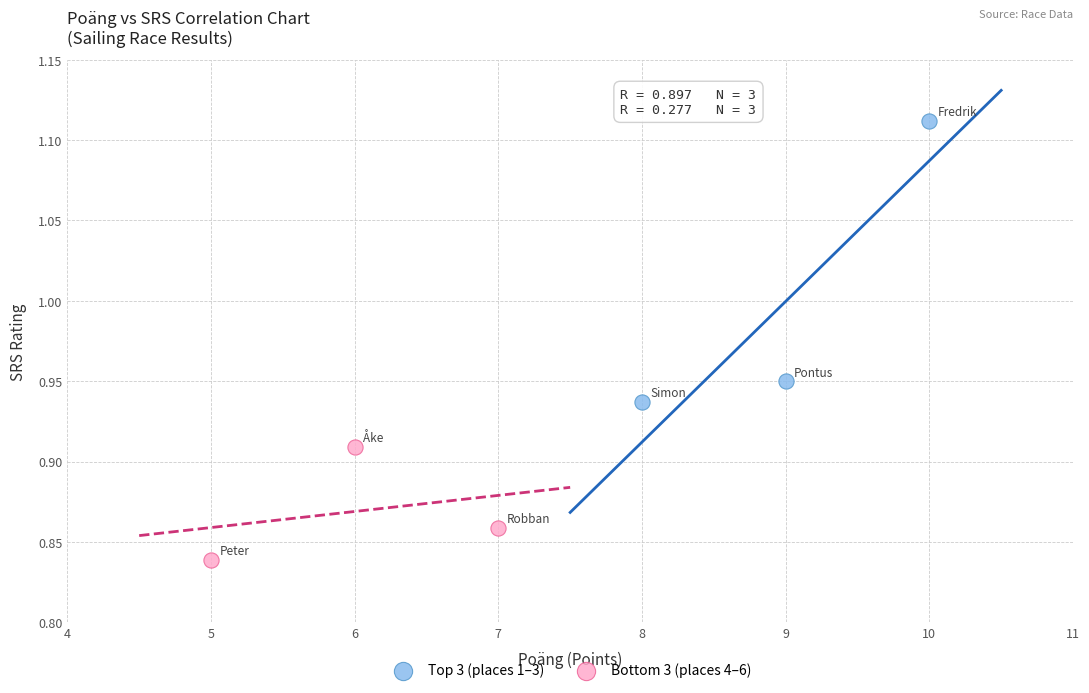

Which series contains the lowest Y value?

Bottom 3 (places 4–6)